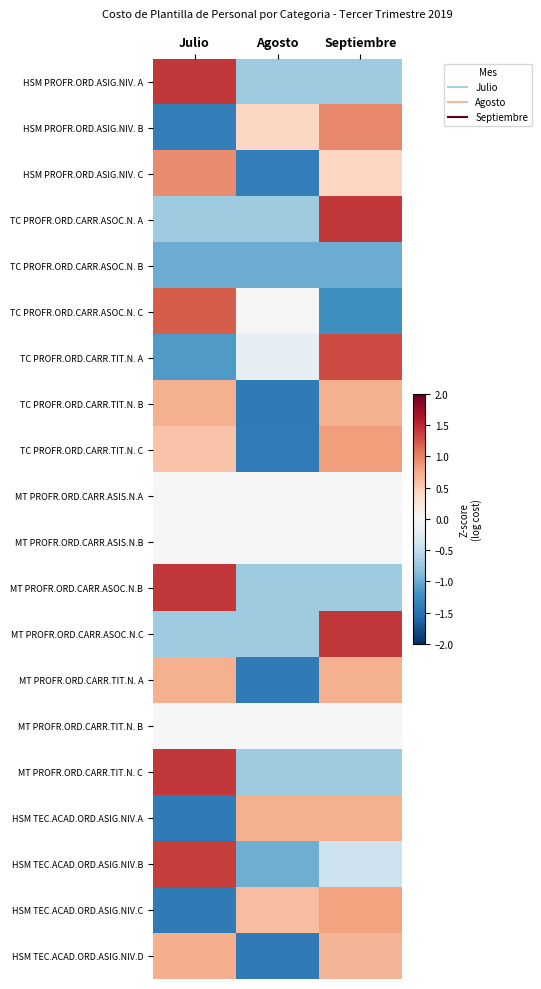

Which category has the lowest value across all series?

Agosto